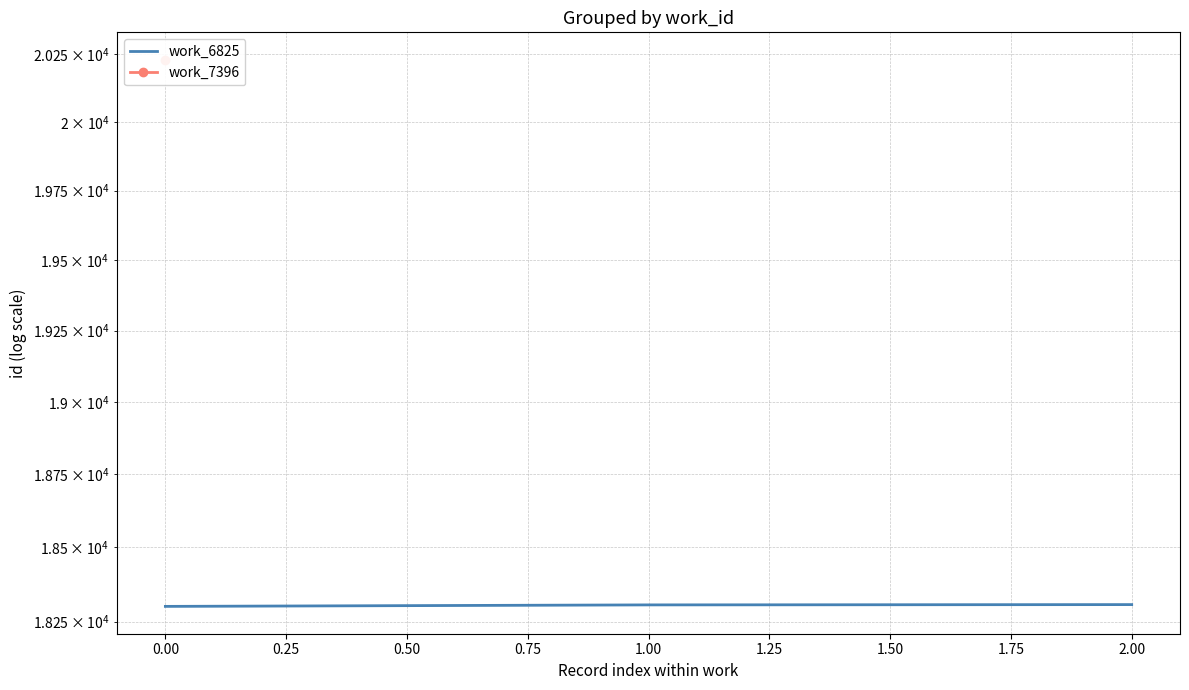

How many values are below 18306?

1